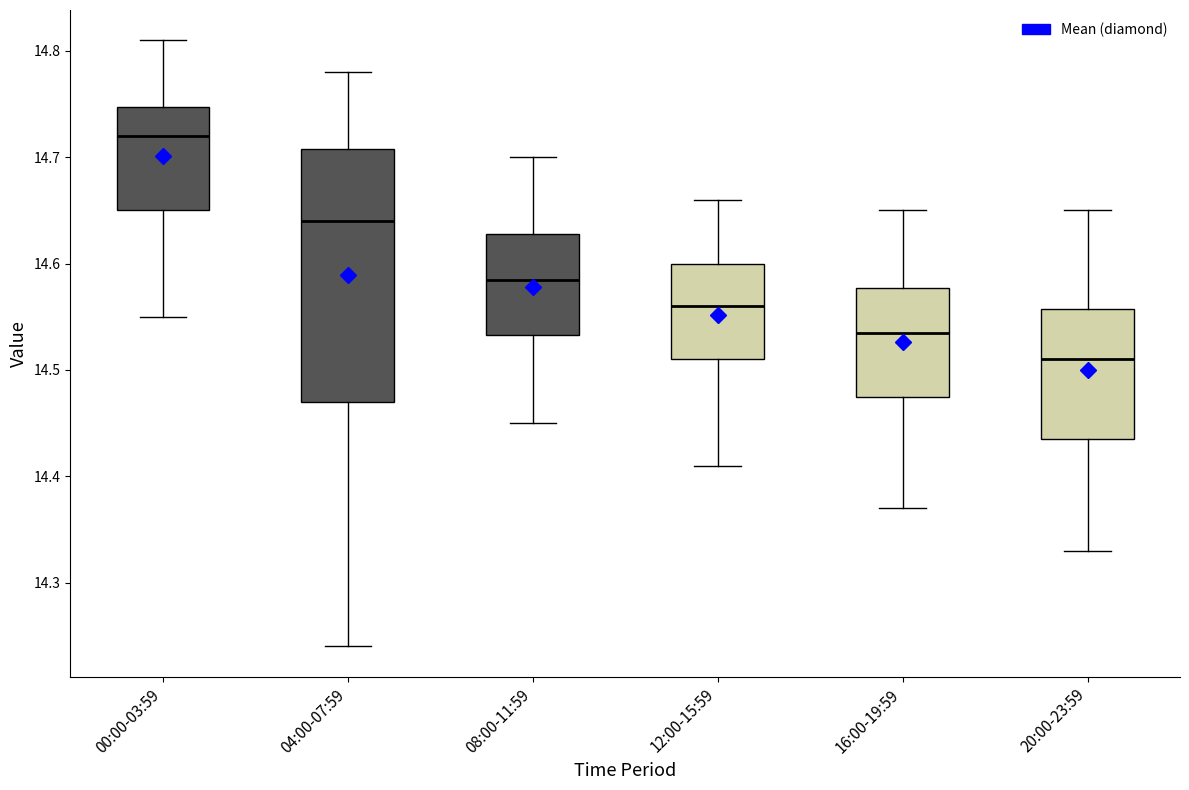

Which box has the highest median line?

00:00-03:59